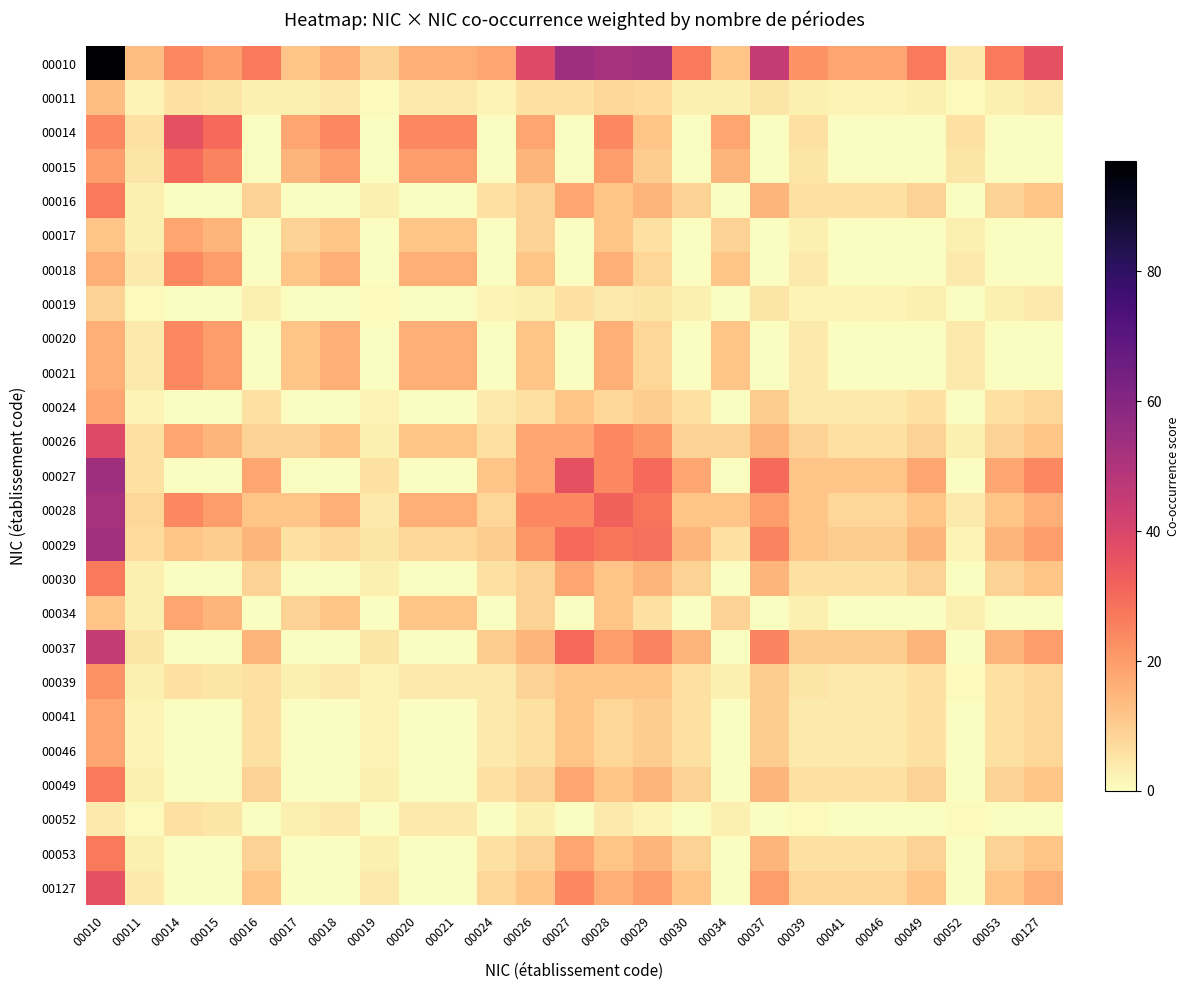

Which series has the largest range (max minus min)?

00010